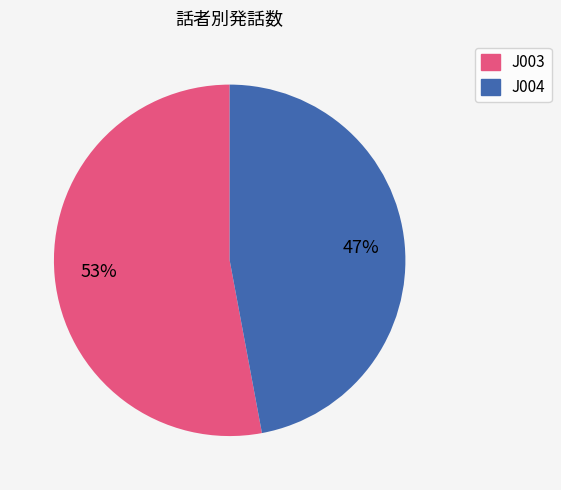

Between J003 and J004, which is larger?

J003